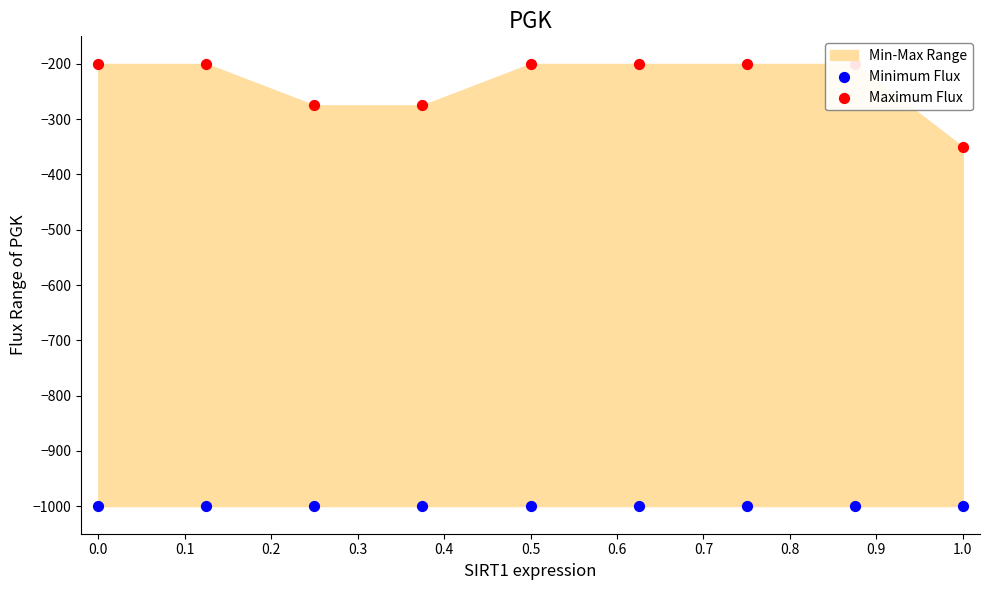

Which series has the widest spread of Y values?

Maximum Flux